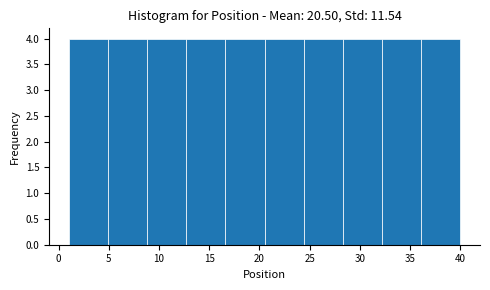

Reading left to right, list every bar in this chart as the range it spans on the x-axis followed by its height. Neither the bar edges nor the heights are printed on the chart, so give them approximately, as read against the axes.

1.0 to 4.9: 4
4.9 to 8.8: 4
8.8 to 12.7: 4
12.7 to 16.6: 4
16.6 to 20.5: 4
20.5 to 24.4: 4
24.4 to 28.3: 4
28.3 to 32.2: 4
32.2 to 36.1: 4
36.1 to 40.0: 4